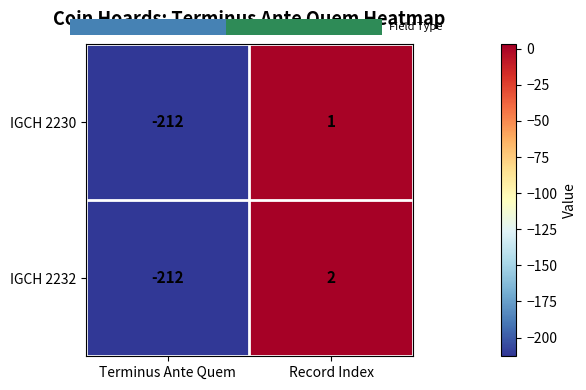

Count the number of data series in this chart.

2